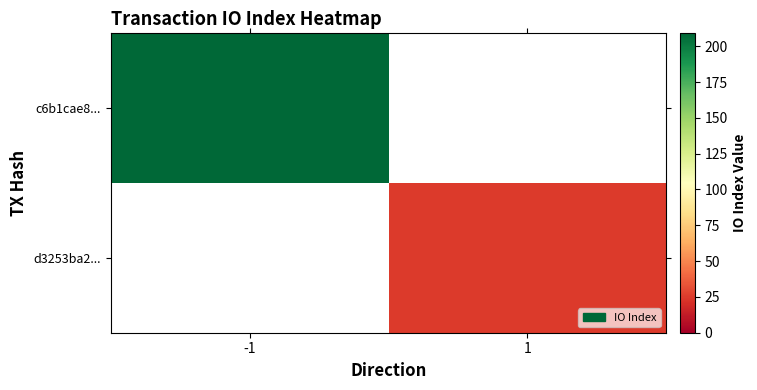

Which has a higher value, 1 or -1?

-1